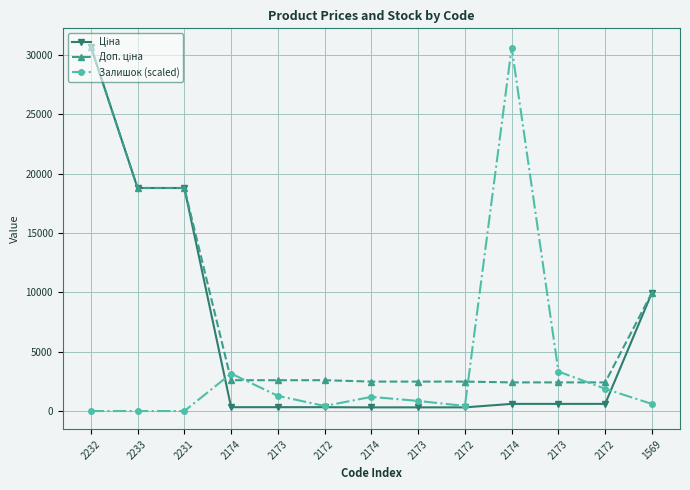

Reading left to right, list all the values displayed in this chart.

Ціна: 30717.1	18796.8	18796.8	324.8	324.8	324.8	310.3	310.3	310.3	603.7	603.7	603.7	9975.0
Доп. ціна: 30717.1	18796.8	18796.8	2598.3	2598.3	2598.3	2482.4	2482.4	2482.4	2414.8	2414.8	2414.8	9975.0
Залишок (scaled): 0.0	0.0	0.0	3157.0	1279.9	426.6	1194.6	853.3	426.6	30631.8	3327.7	1877.2	597.3